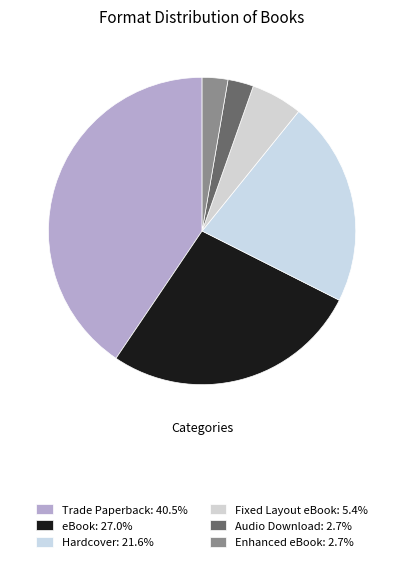

How many slices are in this pie chart?

6